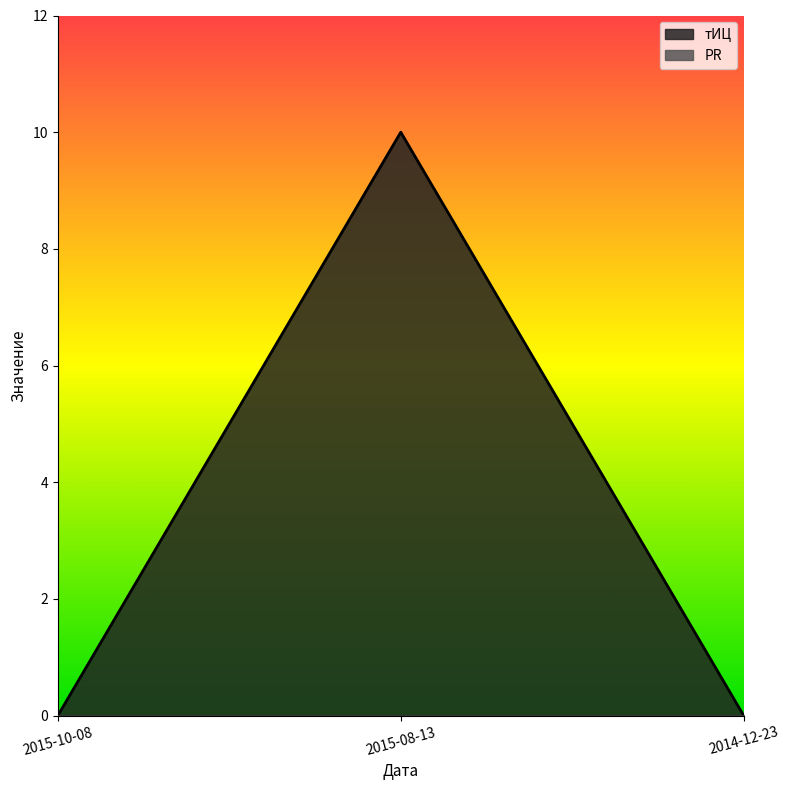

Does the chart display data point markers on the line(s)?

No